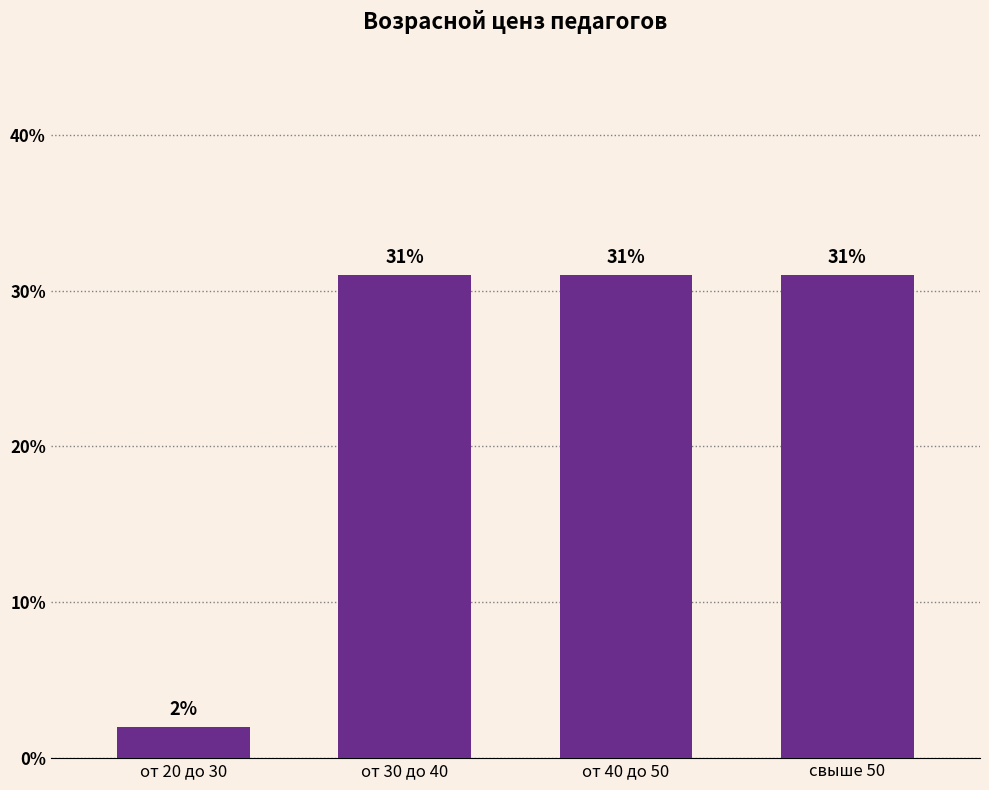

At which category does the chart reach its minimum across all series?

от 20 до 30